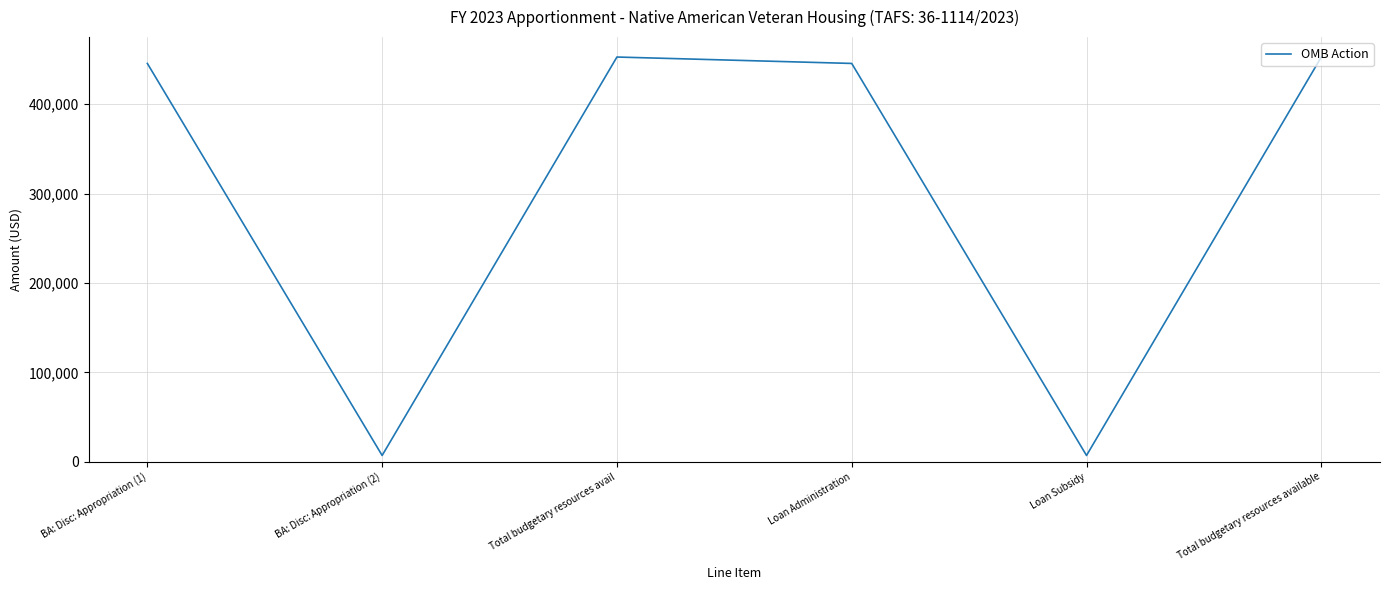

Reading left to right, list all the values displayed in this chart.

BA: Disc: Appropriation (1)=445698	BA: Disc: Appropriation (2)=7171	Total budgetary resources avail=452869	Loan Administration=445698	Loan Subsidy=7171	Total budgetary resources available=452869